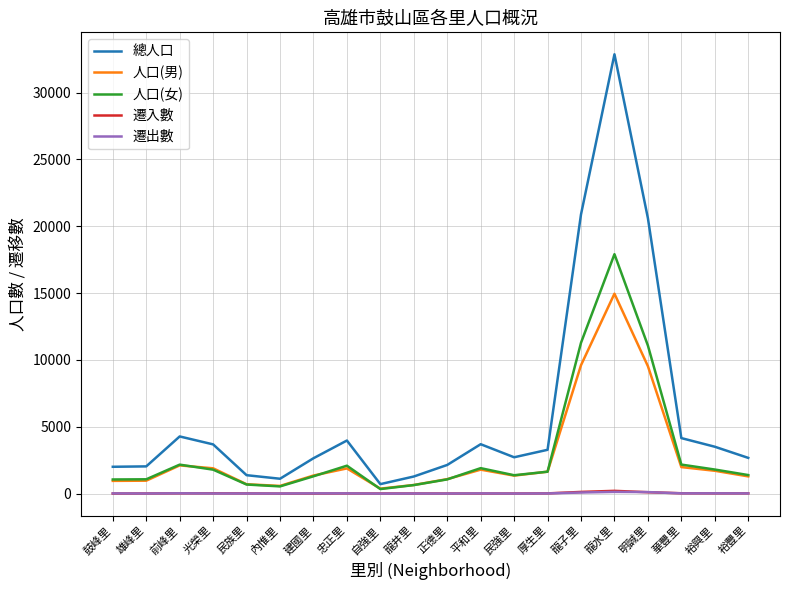

Is it true that 人口(男) equals 1982 at 華豐里?

True